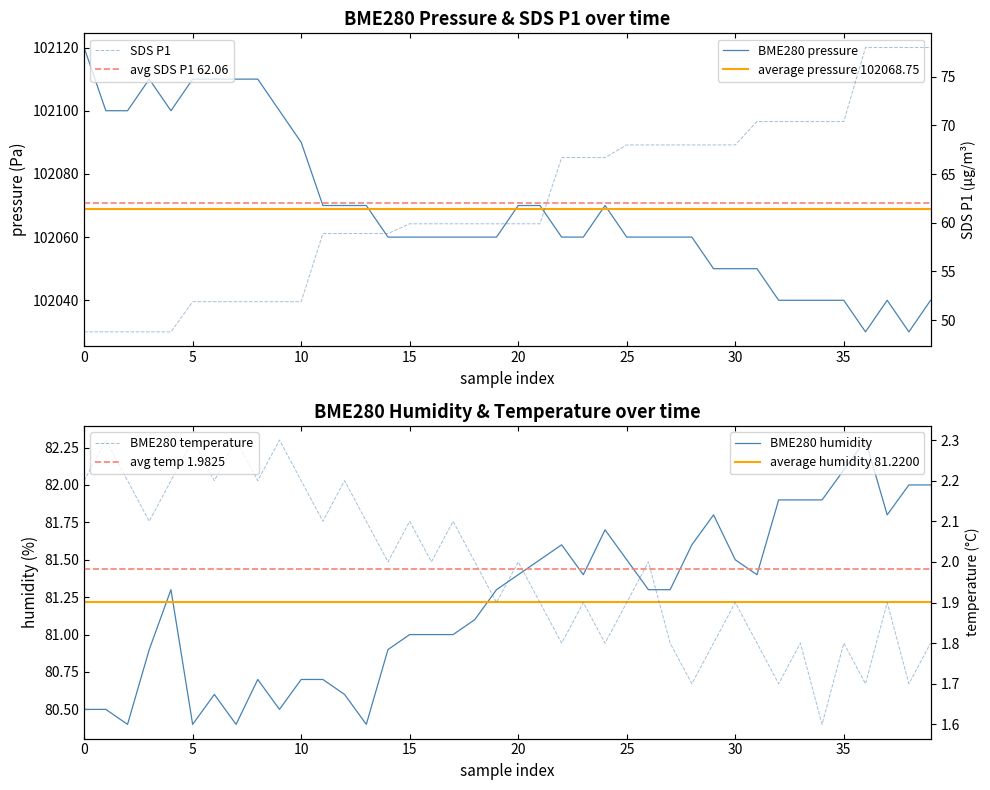

Reading left to right, what are all the values shown in this chart?

BME280_pressure: 102120.0	102100.0	102100.0	102110.0	102100.0	102110.0	102110.0	102110.0	102110.0	102100.0	102090.0	102070.0	102070.0	102070.0	102060.0	102060.0	102060.0	102060.0	102060.0	102060.0	102070.0	102070.0	102060.0	102060.0	102070.0	102060.0	102060.0	102060.0	102060.0	102050.0	102050.0	102050.0	102040.0	102040.0	102040.0	102040.0	102030.0	102040.0	102030.0	102040.0
SDS_P1: 48.8	48.8	48.8	48.8	48.8	51.9	51.9	51.9	51.9	51.9	51.9	58.9	58.9	58.9	58.9	59.9	59.9	59.9	59.9	59.9	59.9	59.9	66.7	66.7	66.7	68.0	68.0	68.0	68.0	68.0	68.0	70.4	70.4	70.4	70.4	70.4	78.0	78.0	78.0	78.0
BME280_humidity: 80.5	80.5	80.4	80.9	81.3	80.4	80.6	80.4	80.7	80.5	80.7	80.7	80.6	80.4	80.9	81.0	81.0	81.0	81.1	81.3	81.4	81.5	81.6	81.4	81.7	81.5	81.3	81.3	81.6	81.8	81.5	81.4	81.9	81.9	81.9	82.1	82.3	81.8	82.0	82.0
BME280_temperature: 2.2	2.3	2.2	2.1	2.2	2.3	2.2	2.3	2.2	2.3	2.2	2.1	2.2	2.1	2.0	2.1	2.0	2.1	2.0	1.9	2.0	1.9	1.8	1.9	1.8	1.9	2.0	1.8	1.7	1.8	1.9	1.8	1.7	1.8	1.6	1.8	1.7	1.9	1.7	1.8